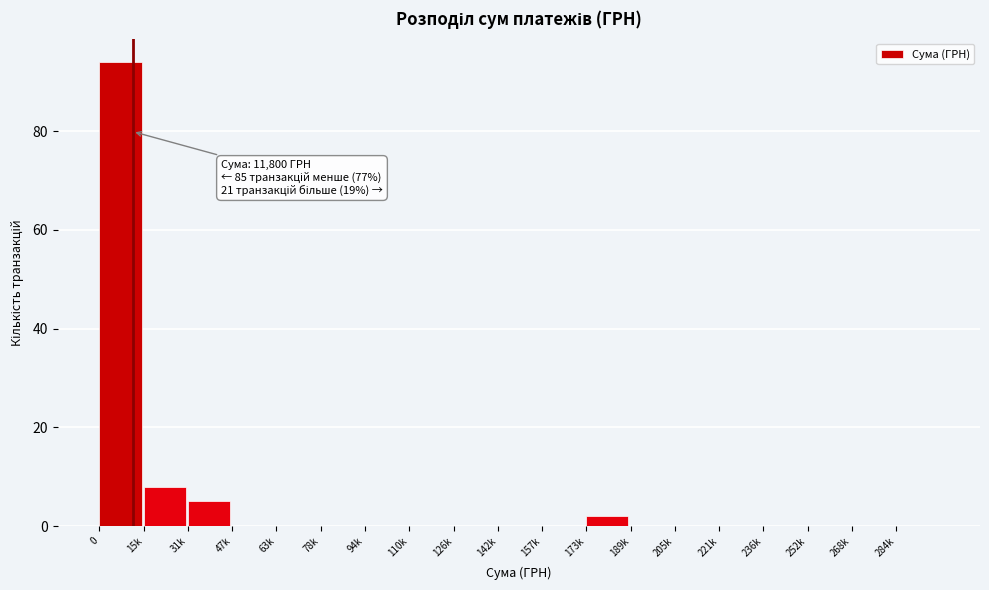

Reading left to right, what are all the values shown in this chart?

0=94	15k=8	31k=5	47k=0	63k=0	78k=0	94k=0	110k=0	126k=0	142k=0	157k=0	173k=2	189k=0	205k=0	221k=0	236k=0	252k=0	268k=0	284k=0